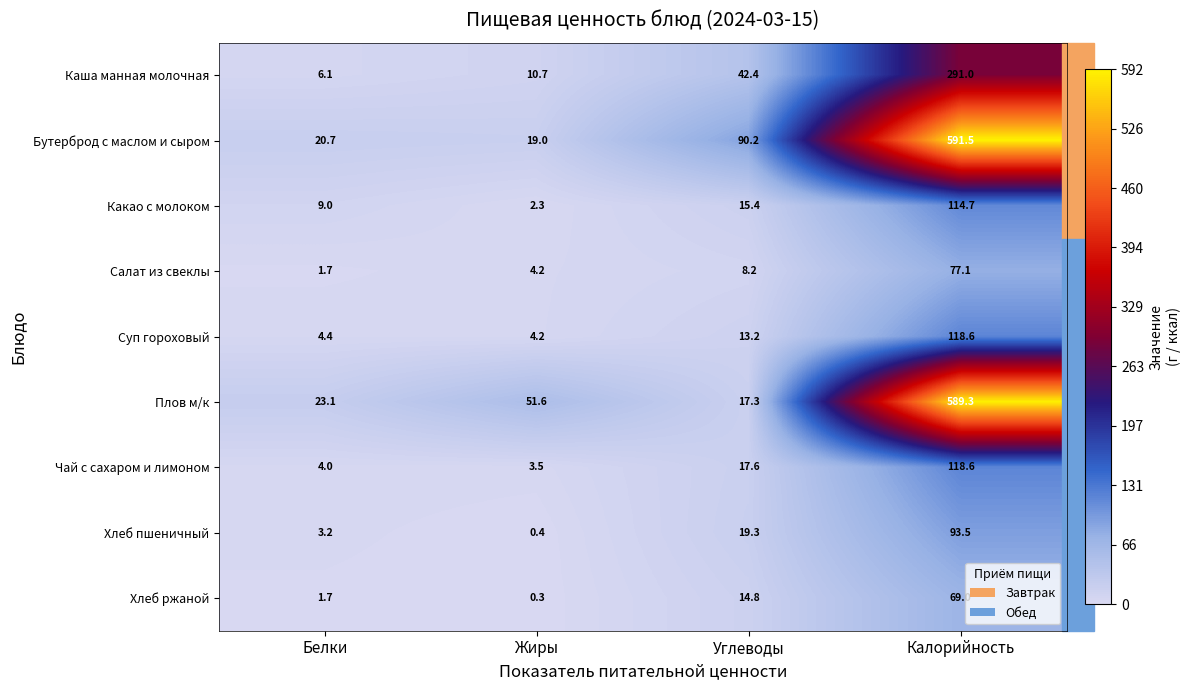

At which category does the chart reach its peak across all series?

Калорийность